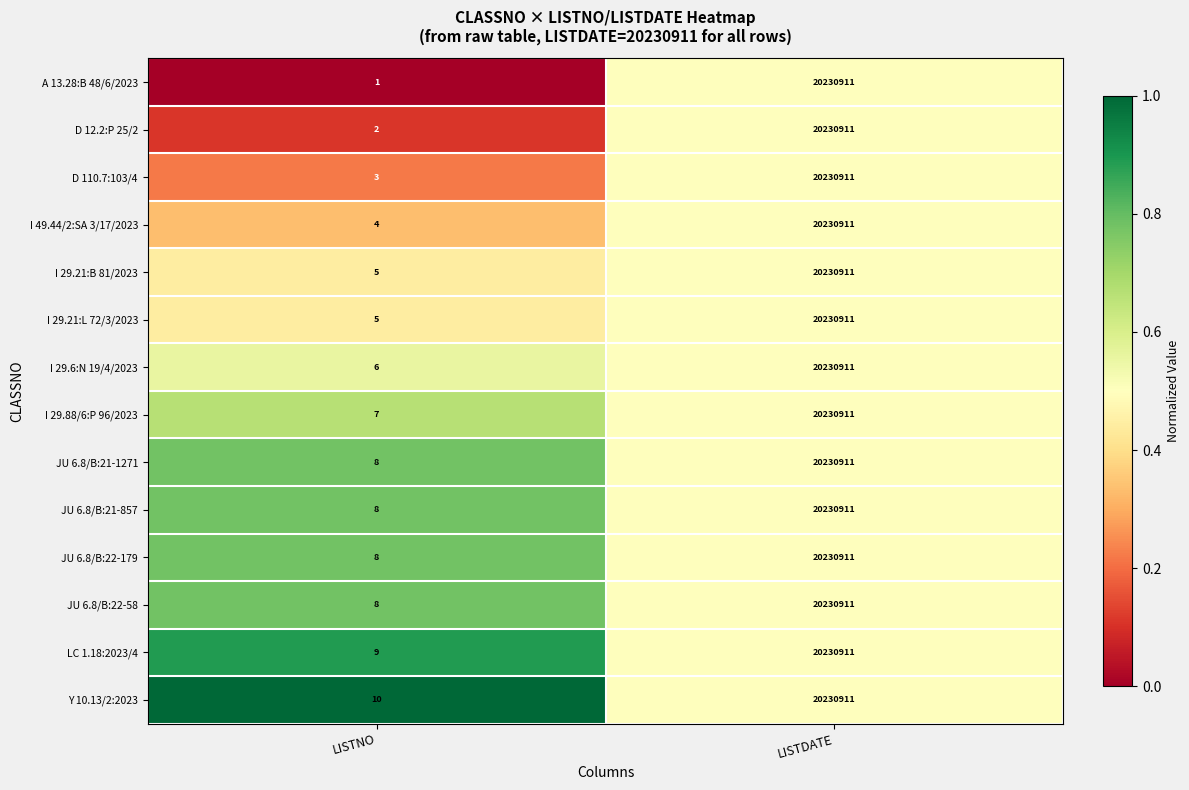

Where is Y 10.13/2:2023 nearest to the value 10115460?

LISTNO